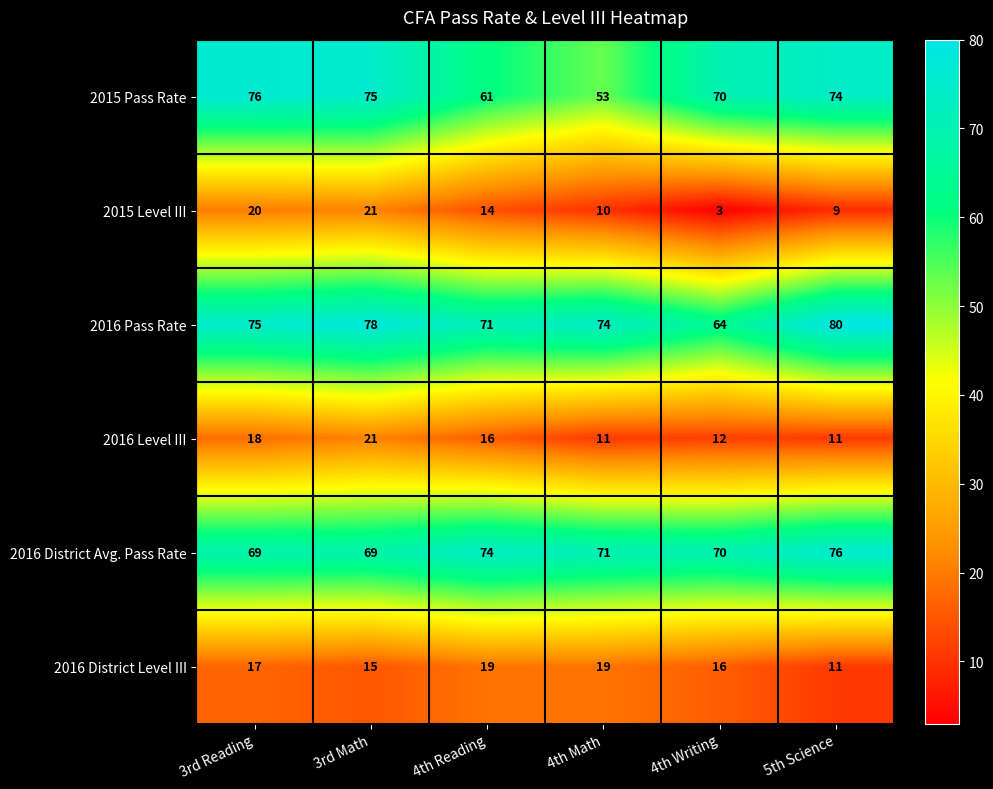

What is the difference between the highest and lowest values at 4th Writing?

67